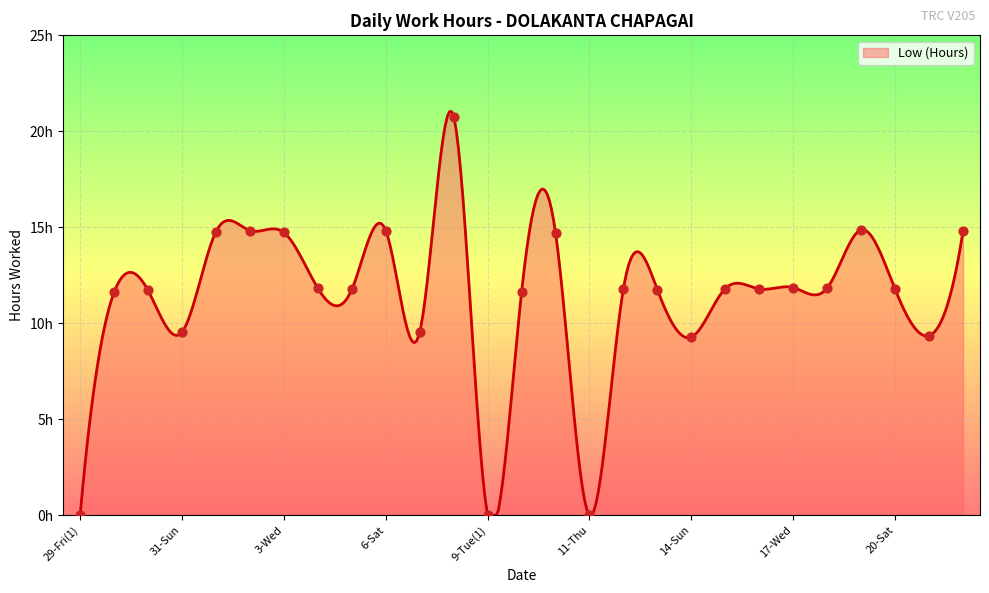

Between 18-Thu and 13-Sat, which is larger?

18-Thu